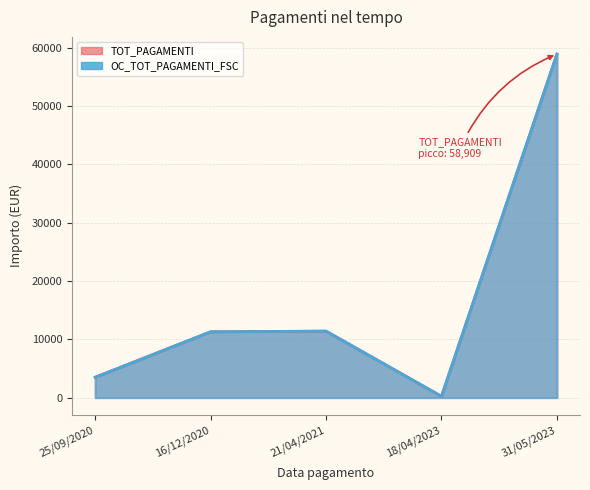

Where does the OC_TOT_PAGAMENTI_FSC series first go above 11292?

16/12/2020